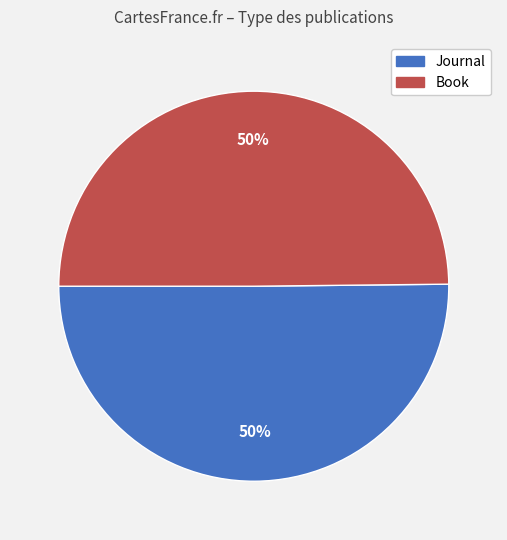

Is the sum of Journal and Book greater than half?

Yes